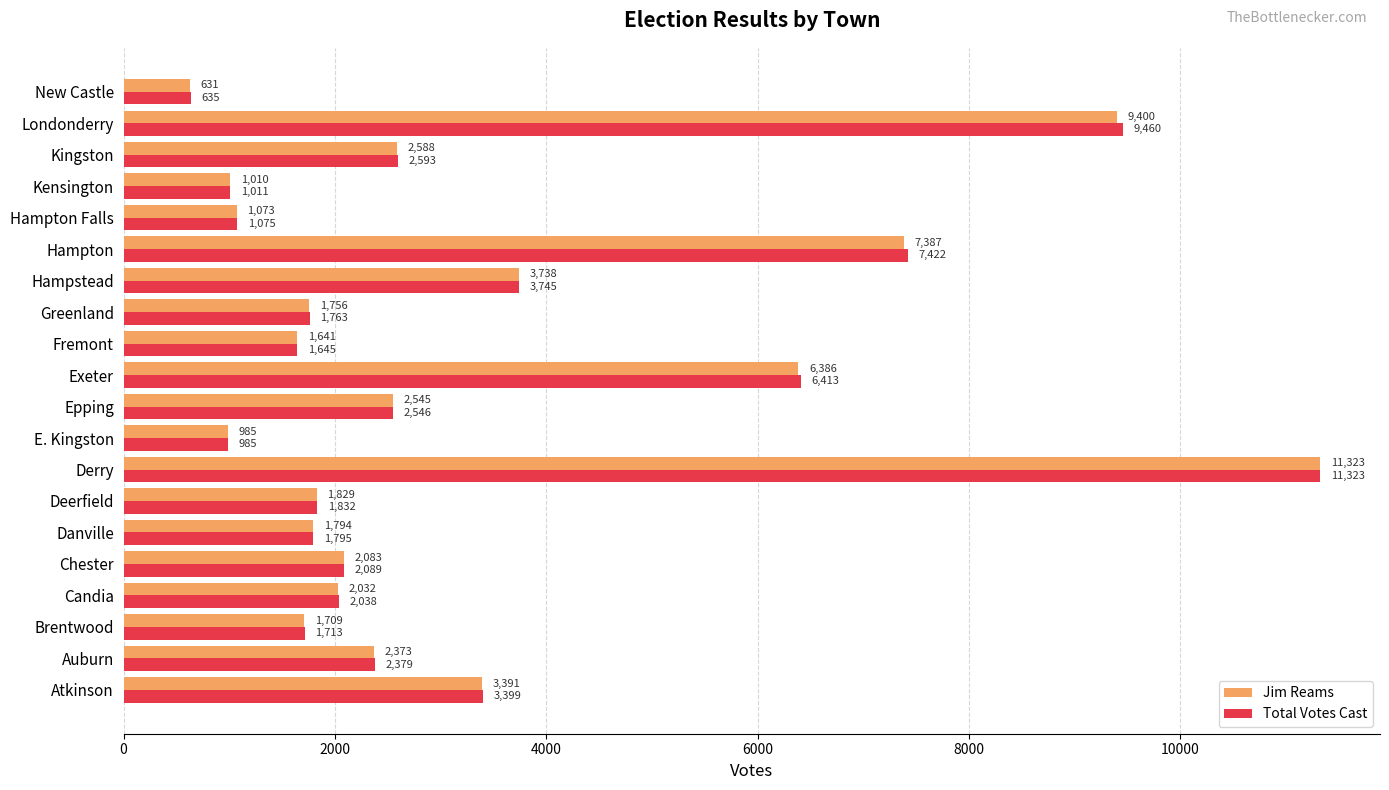

At which label is Total Votes Cast closest to 5979?

Exeter